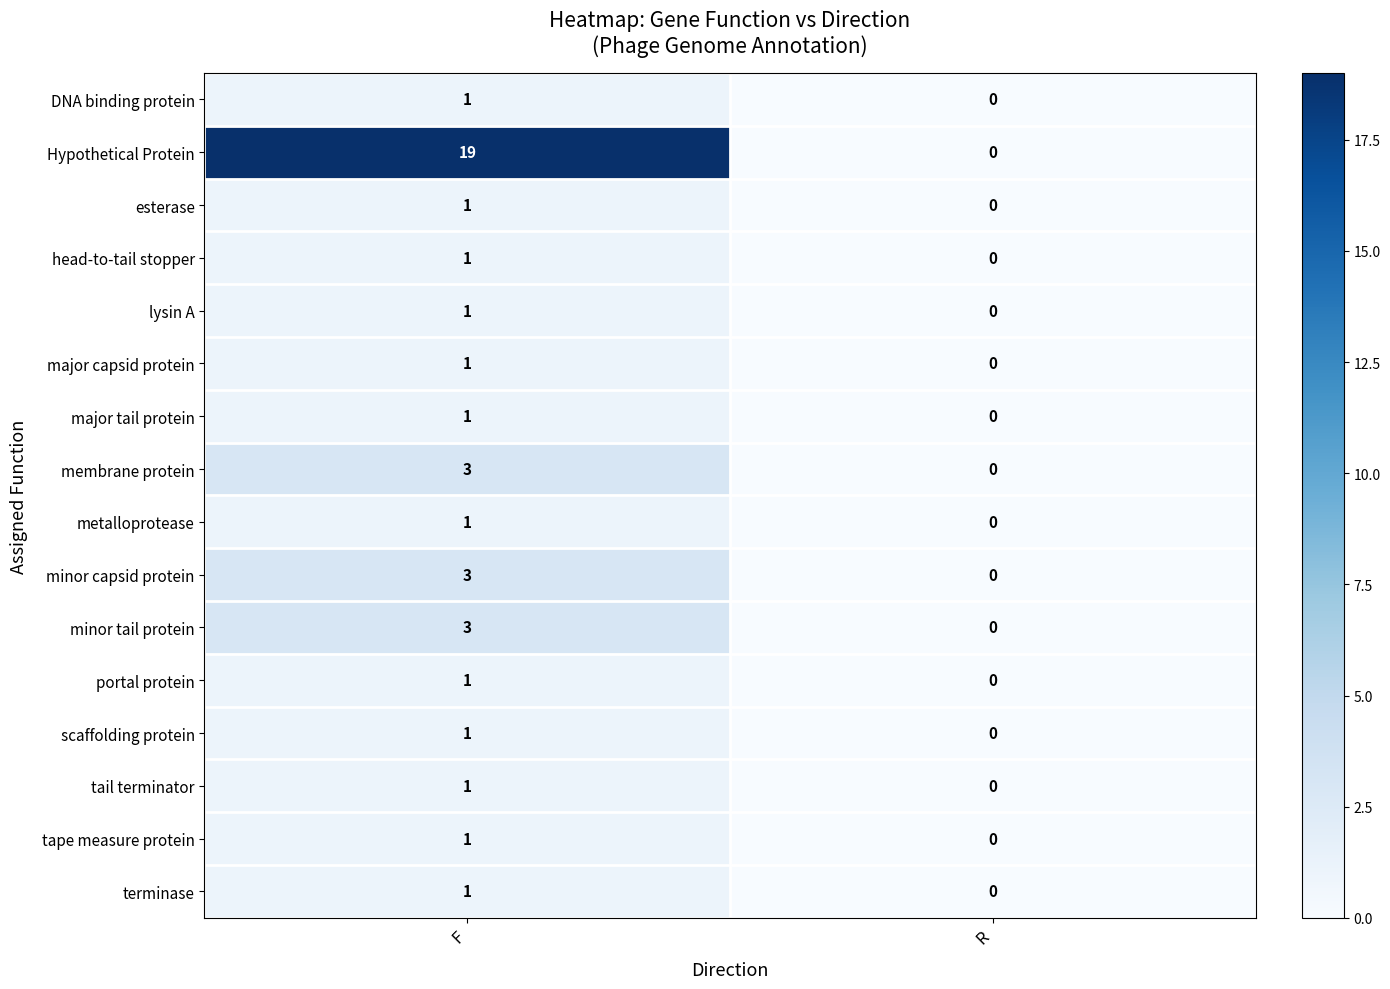

Count the number of data series in this chart.

16